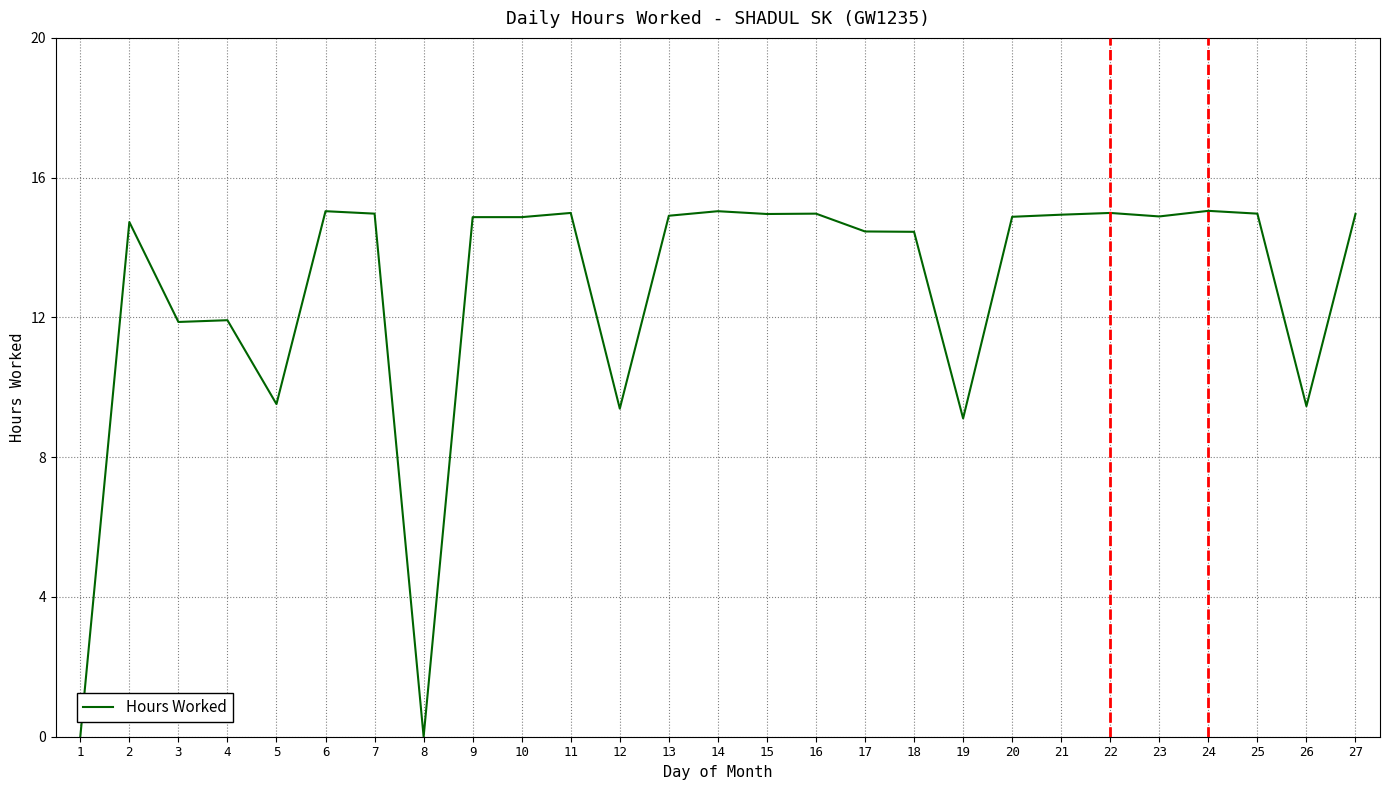

Does the chart have visible grid lines?

Yes